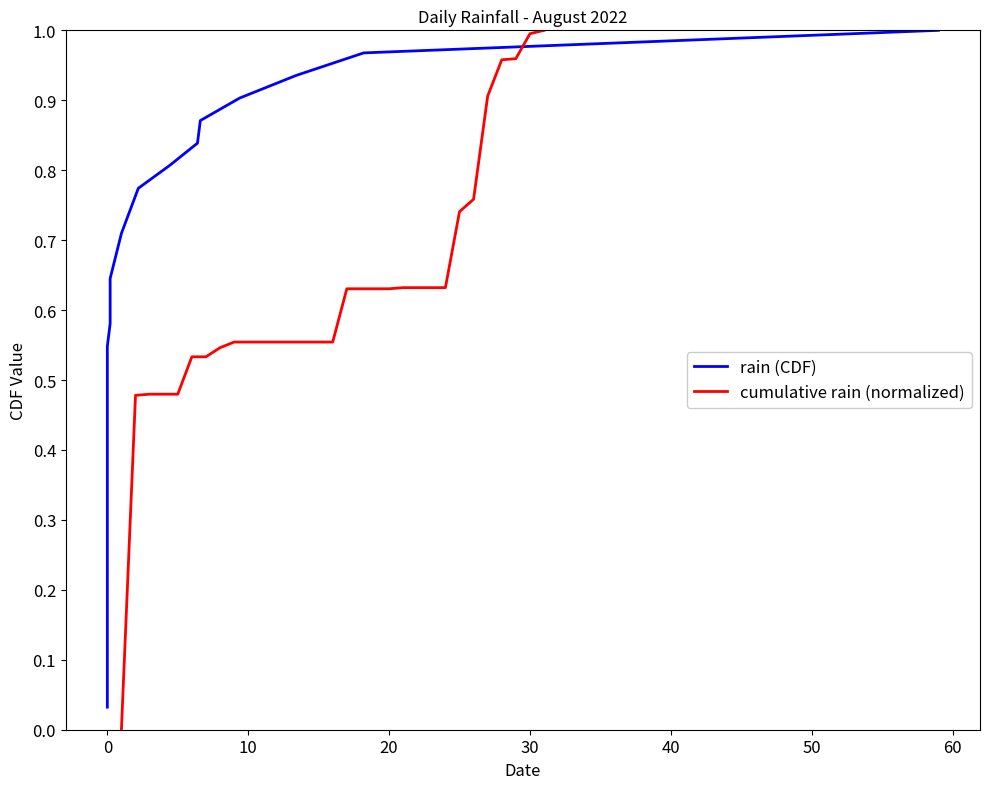

Is it true that cumulative rain (normalized) equals 0.2 at 10?

False